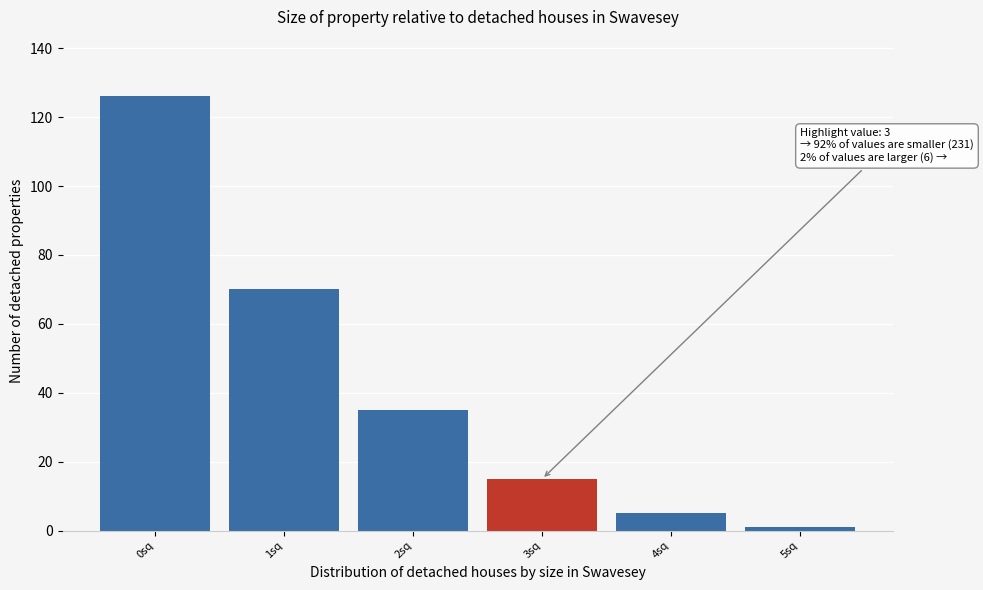

Reading left to right, list all the values displayed in this chart.

126	70	35	15	5	1